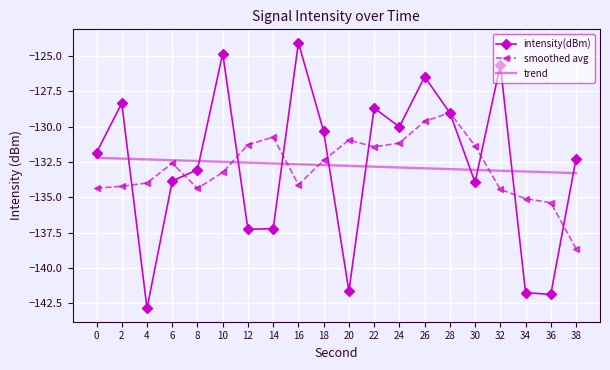

True or false: intensity(dBm) has more than 0 points higher than both neighbors.

True